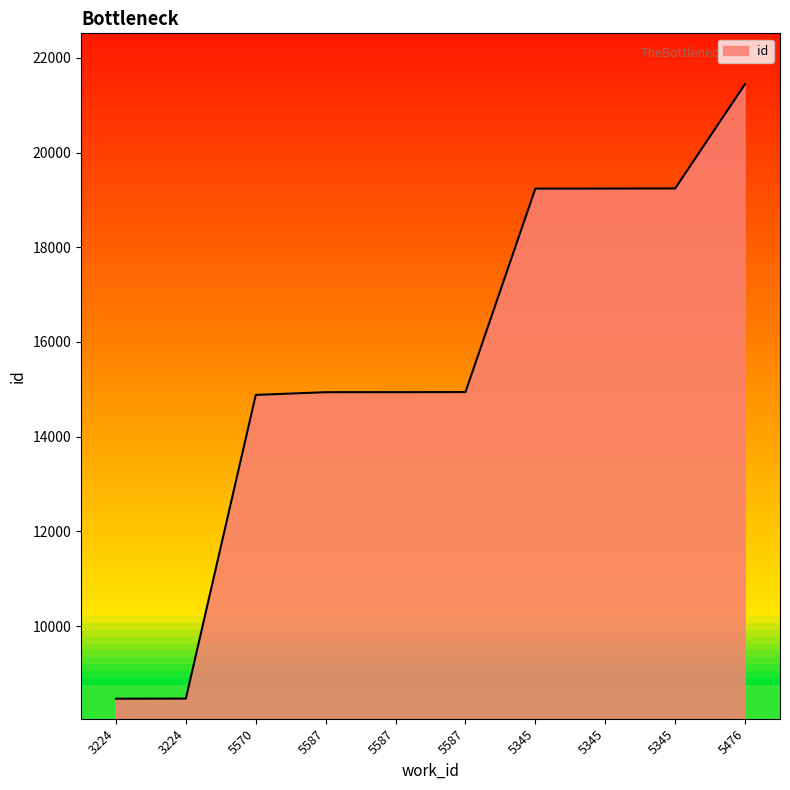

Rank the categories by value from lowest to highest.

3224, 3224, 5570, 5587, 5587, 5587, 5345, 5345, 5345, 5476